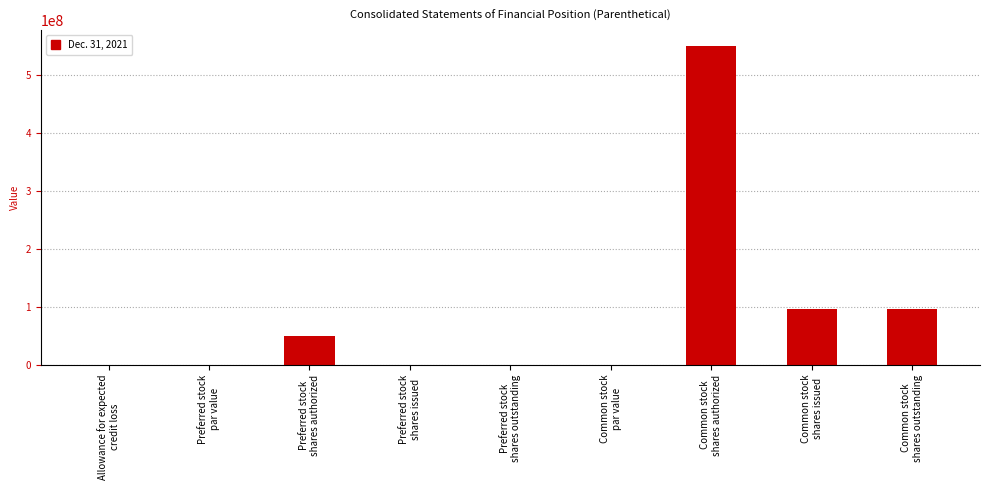

What is the maximum value shown in the chart?

550000000.0